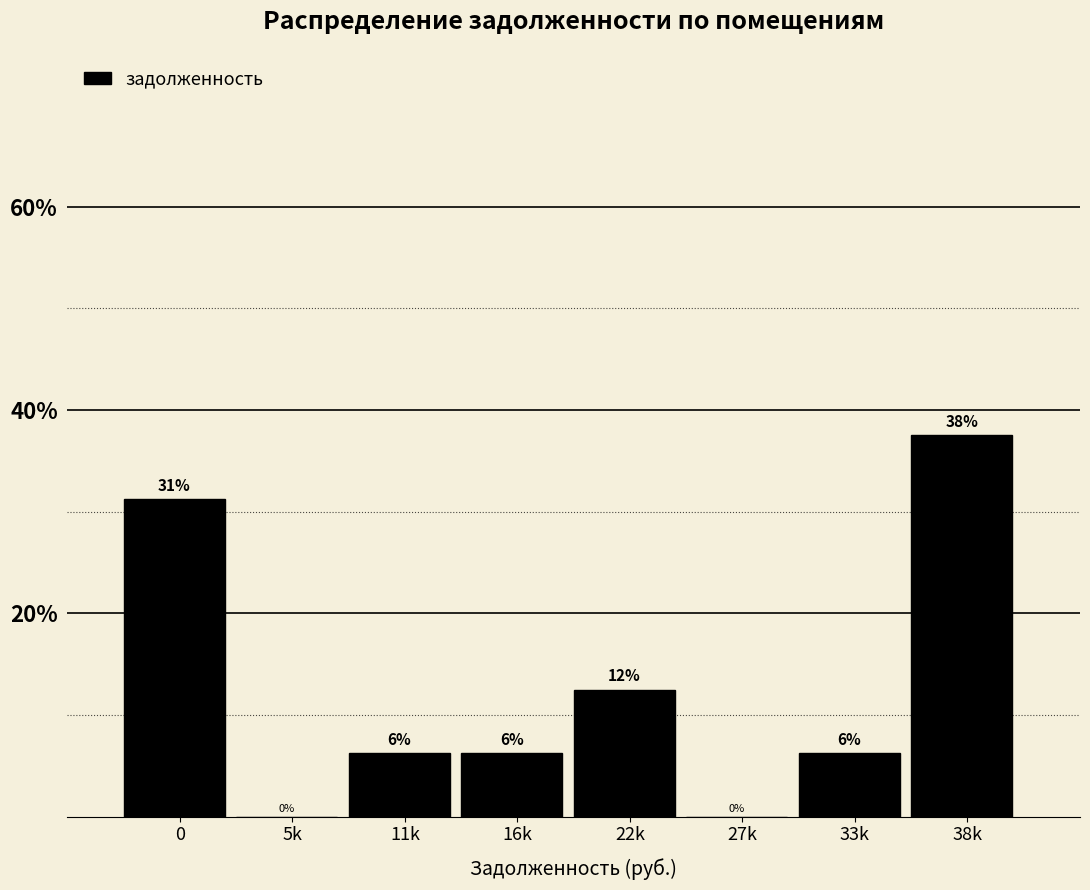

Are the bars horizontal?

No